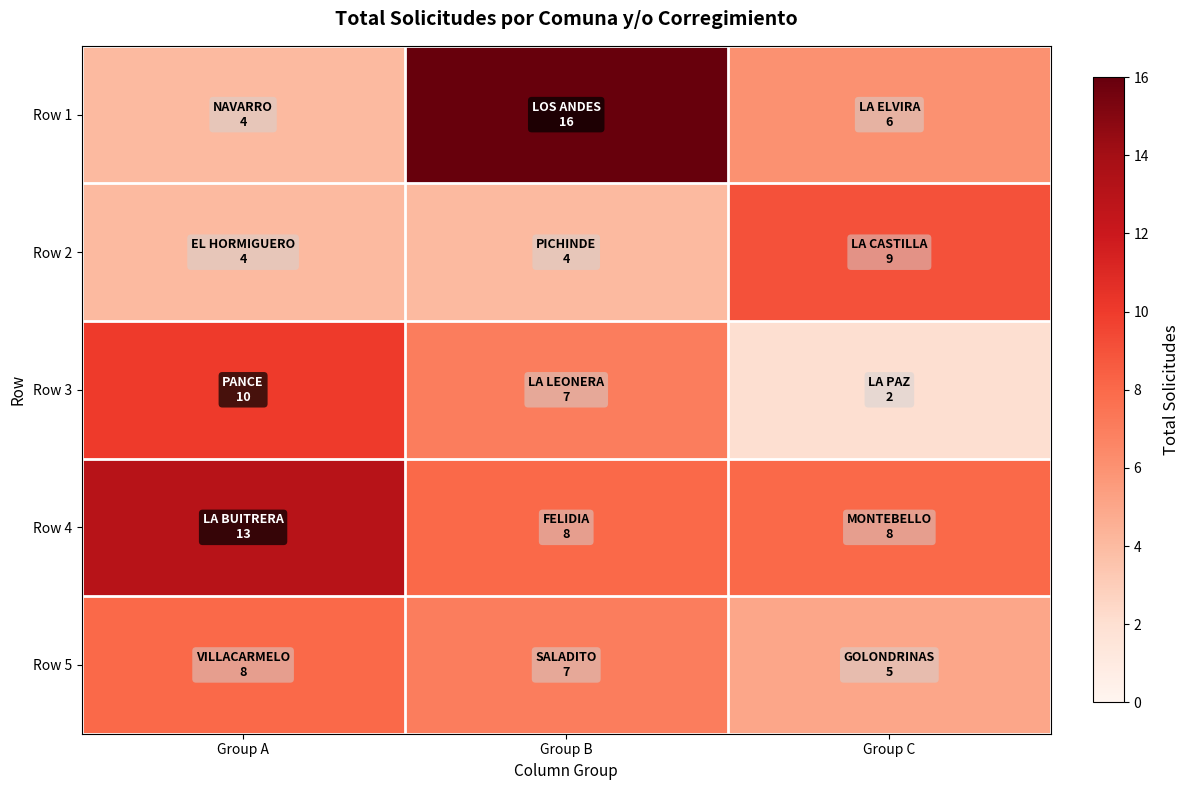

Reading left to right, what are all the values shown in this chart?

Row 1: Group A=4	Group B=16	Group C=6
Row 2: Group A=4	Group B=4	Group C=9
Row 3: Group A=10	Group B=7	Group C=2
Row 4: Group A=13	Group B=8	Group C=8
Row 5: Group A=8	Group B=7	Group C=5